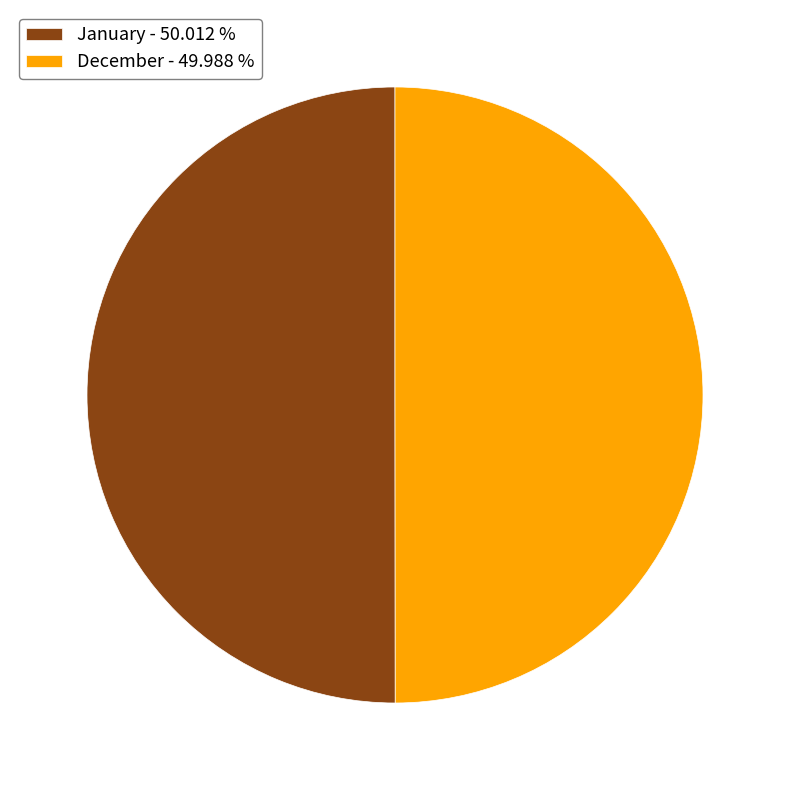

How many slices are in this pie chart?

2